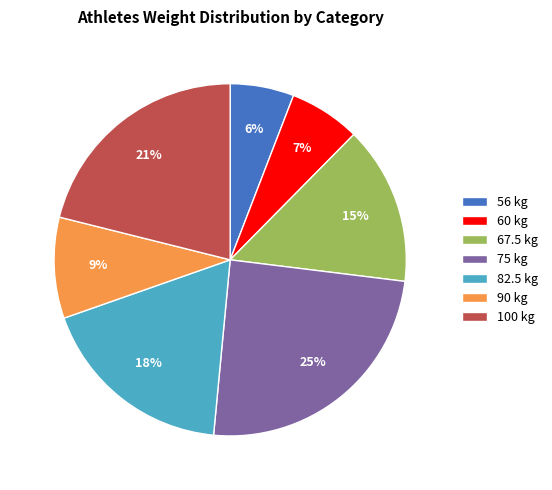

To the nearest percent, what is the average slice percentage?

14%